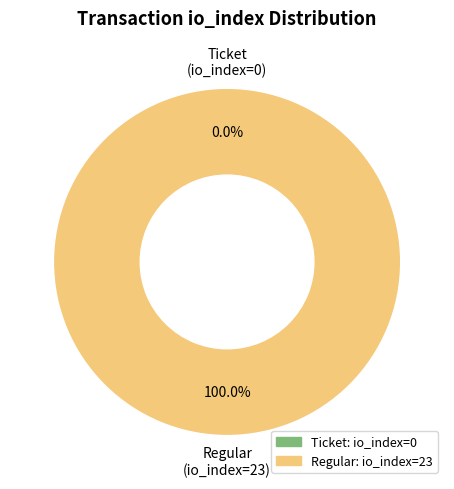

Combined, do Regular (io_index=23) and Ticket (io_index=0) account for over 50%?

Yes